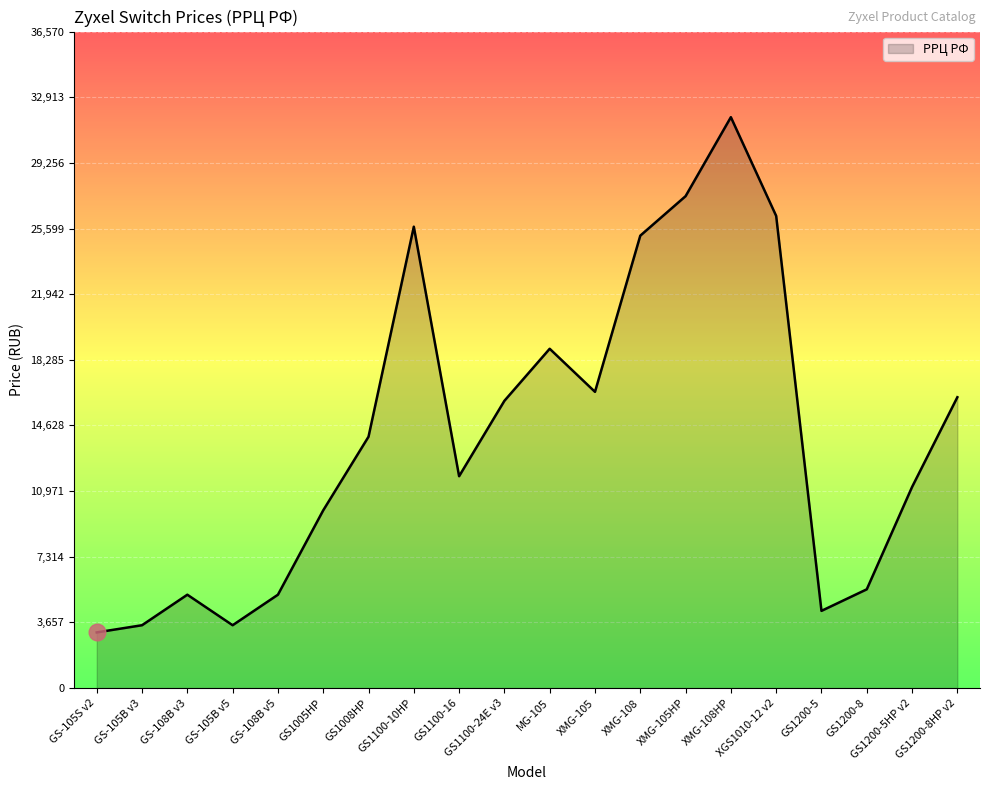

What is the difference between the maximum and minimum values?

28700